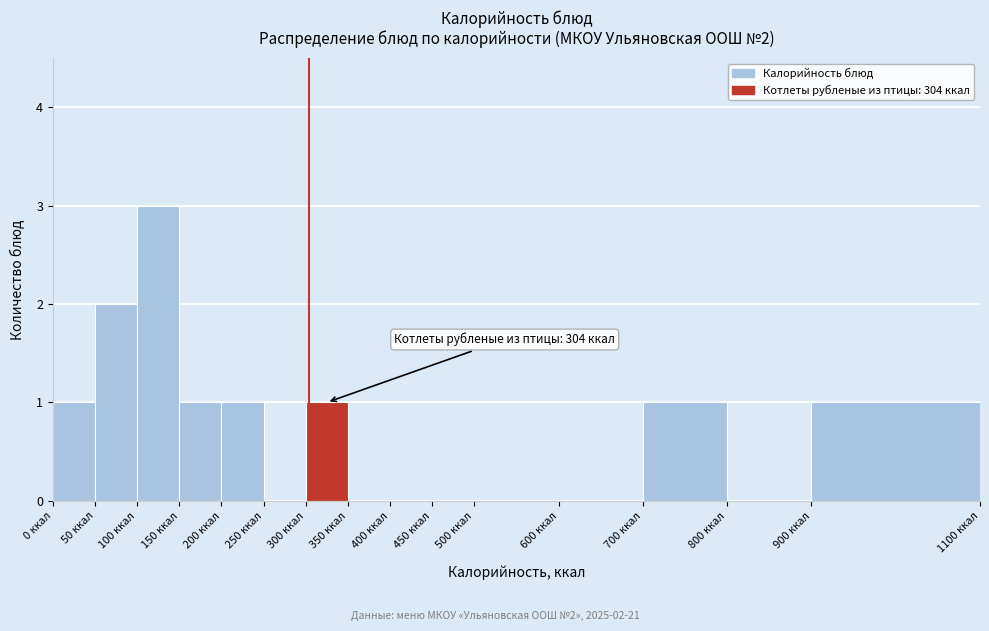

Which range on the x-axis has the tallest bar?

100 to 150